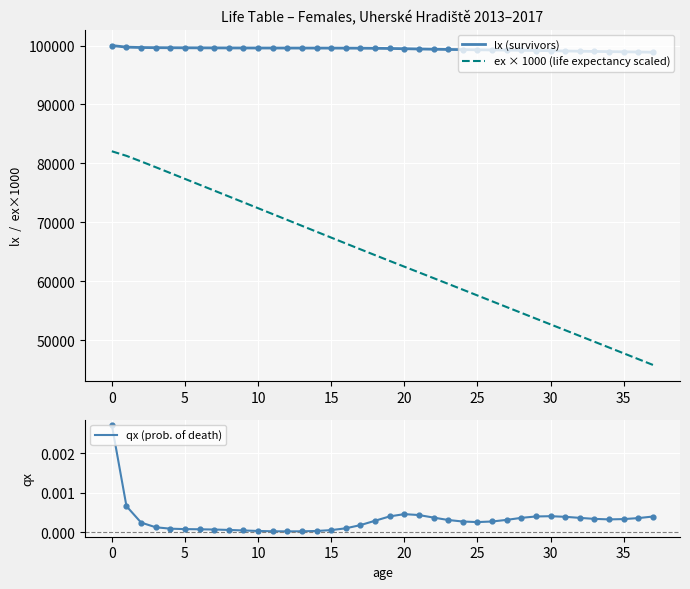

What are all the series names shown in the legend?

lx (survivors), ex × 1000 (life expectancy scaled), qx (prob. of death)